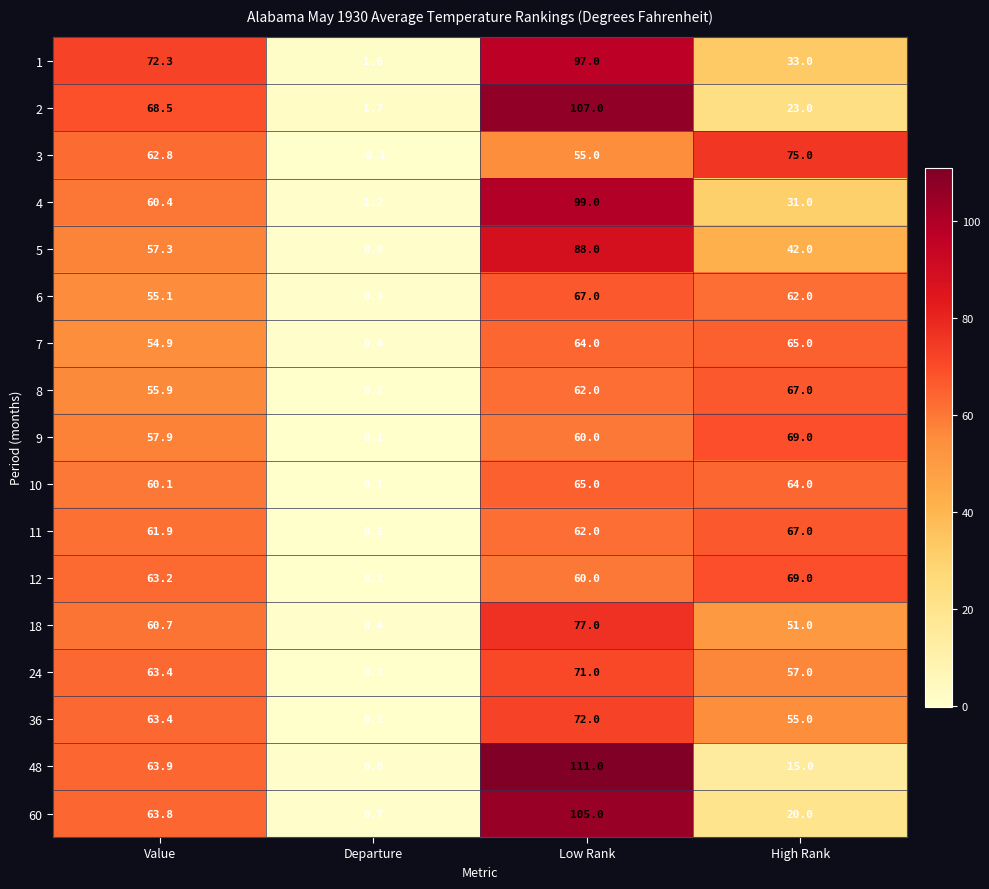

The value of 10 at High Rank is 64.0. True or false?

True